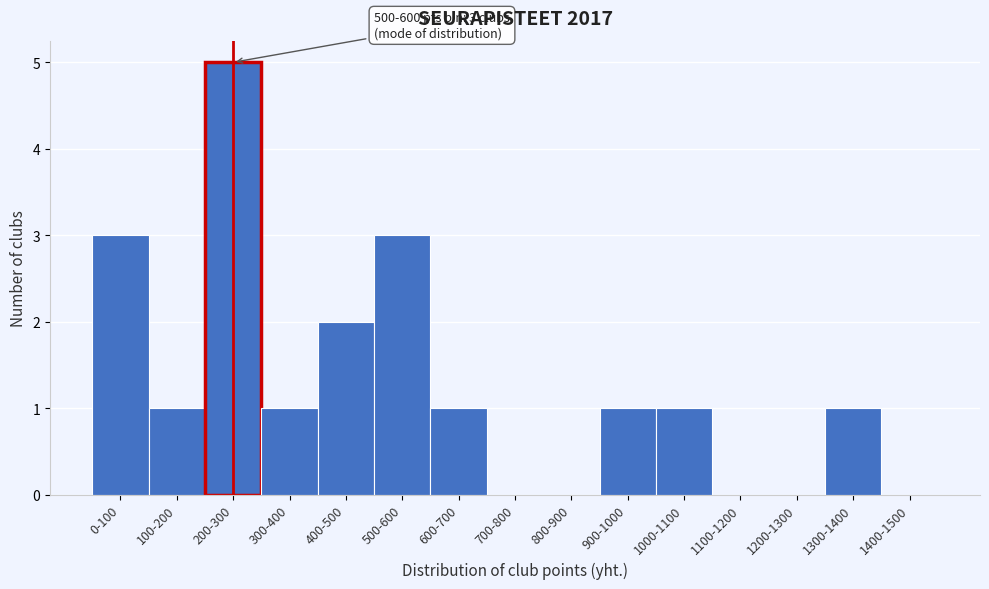

Reading left to right, list all the values displayed in this chart.

0-100=3	100-200=1	200-300=5	300-400=1	400-500=2	500-600=3	600-700=1	700-800=0	800-900=0	900-1000=1	1000-1100=1	1100-1200=0	1200-1300=0	1300-1400=1	1400-1500=0